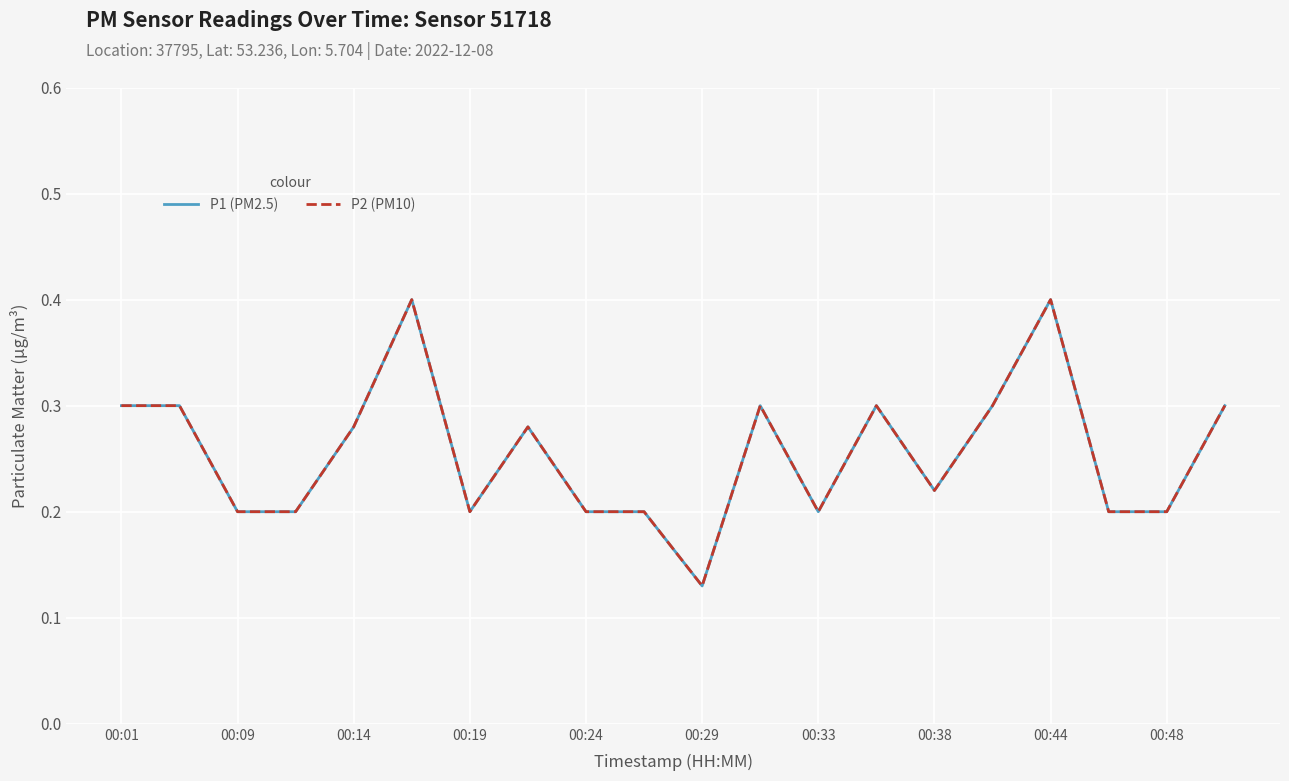

Reading left to right, what are all the values shown in this chart?

P1 (PM2.5): 0.3	0.3	0.2	0.2	0.3	0.4	0.2	0.3	0.2	0.2	0.1	0.3	0.2	0.3	0.2	0.3	0.4	0.2	0.2	0.3
P2 (PM10): 0.3	0.3	0.2	0.2	0.3	0.4	0.2	0.3	0.2	0.2	0.1	0.3	0.2	0.3	0.2	0.3	0.4	0.2	0.2	0.3